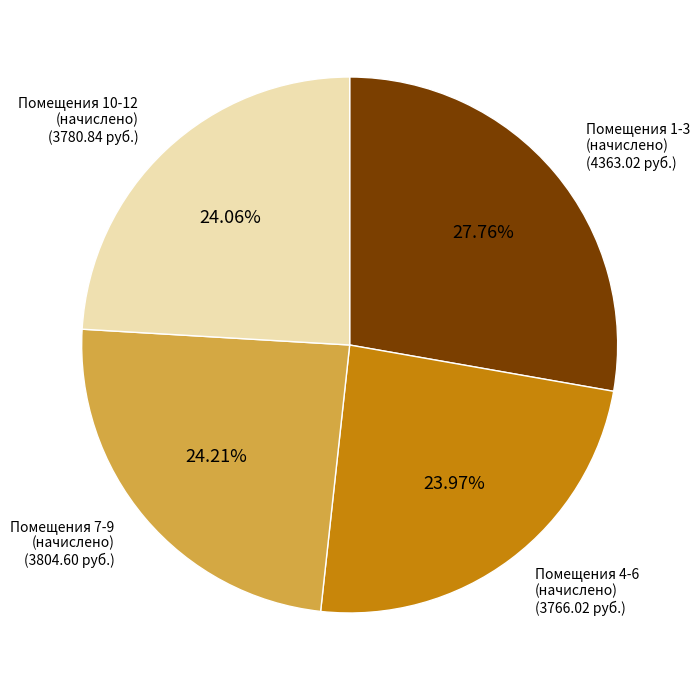

Combined, do Помещения 4-6 (начислено) and Помещения 1-3 (начислено) account for over 50%?

Yes